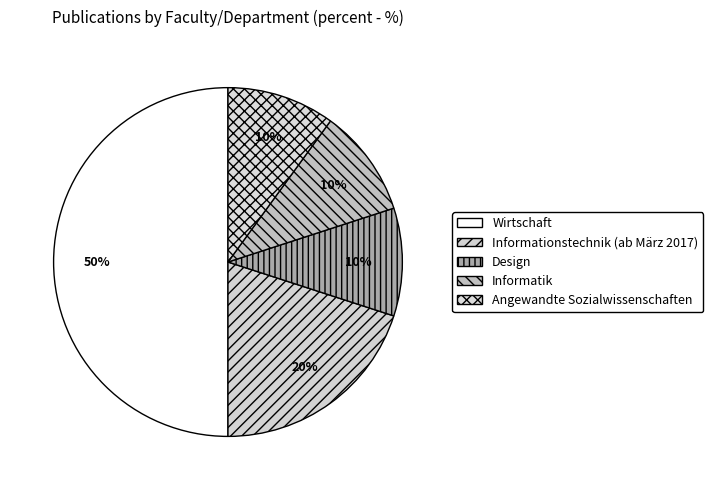

Is Angewandte Sozialwissenschaften the majority of the pie?

No